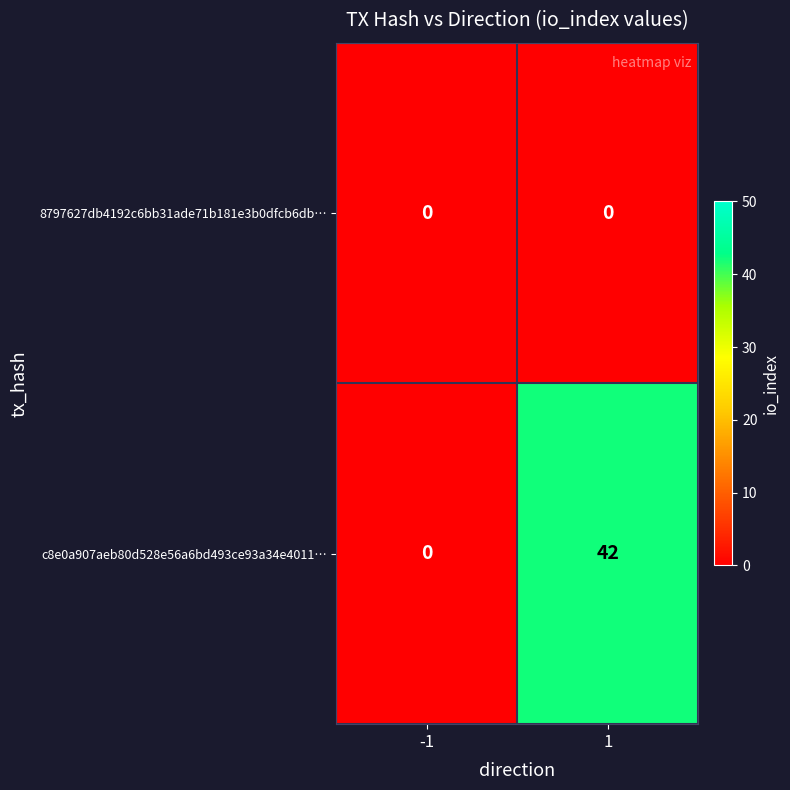

Reading right to left, extract all data points from this chart.

8797627db4192c6bb31ade71b181e3b0dfcb6db…: 0	0
c8e0a907aeb80d528e56a6bd493ce93a34e4011…: 42	0